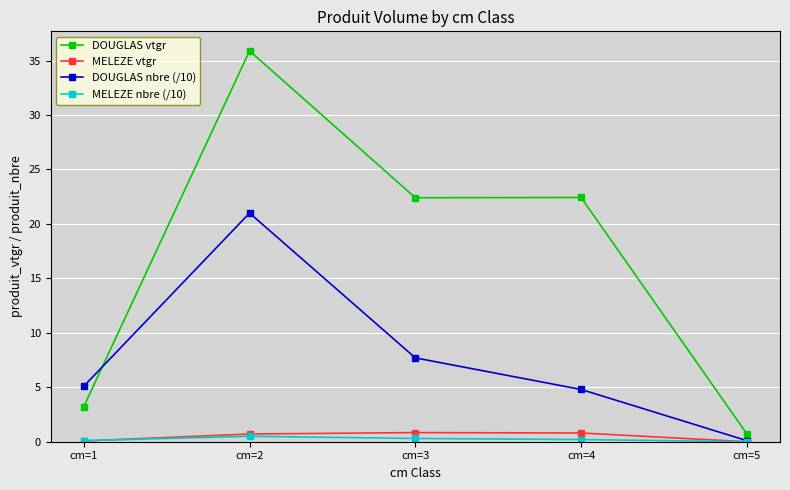

Read the DOUGLAS nbre (/10) value at cm=1.

5.1